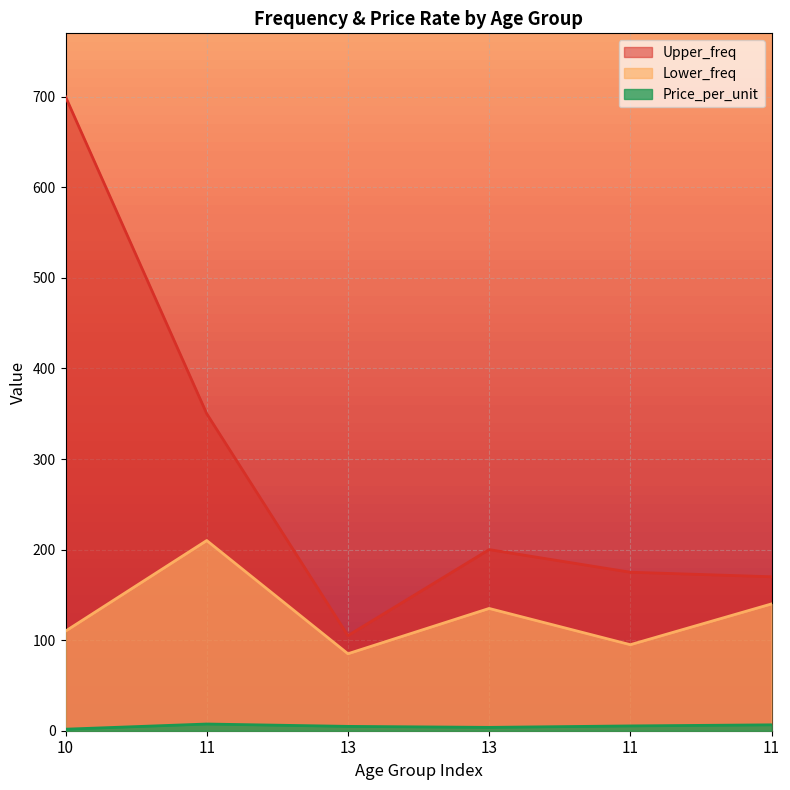

At how many categories does at least one series exceed 157?

5